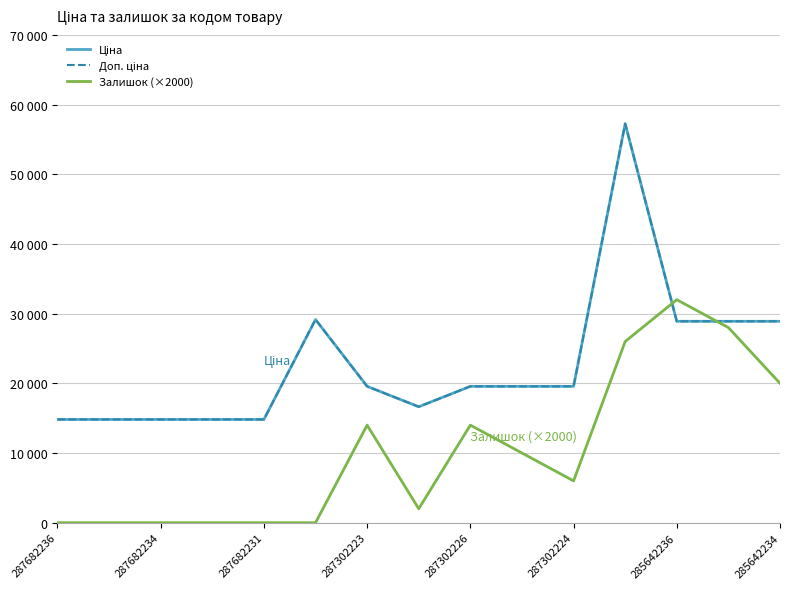

At which category does the chart reach its minimum across all series?

287682236